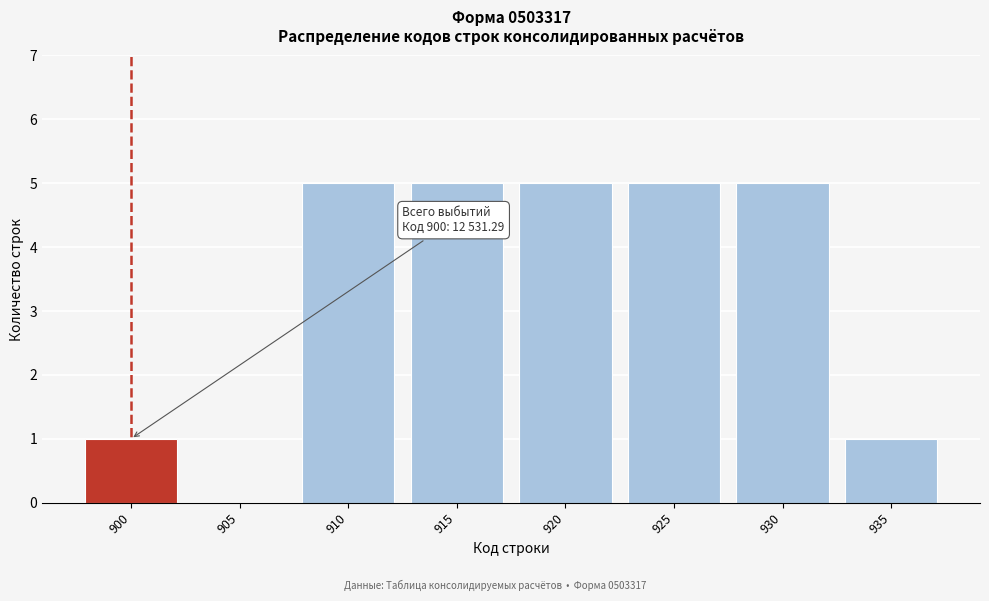

Reading left to right, what are all the values shown in this chart?

900=1	905=0	910=5	915=5	920=5	925=5	930=5	935=1